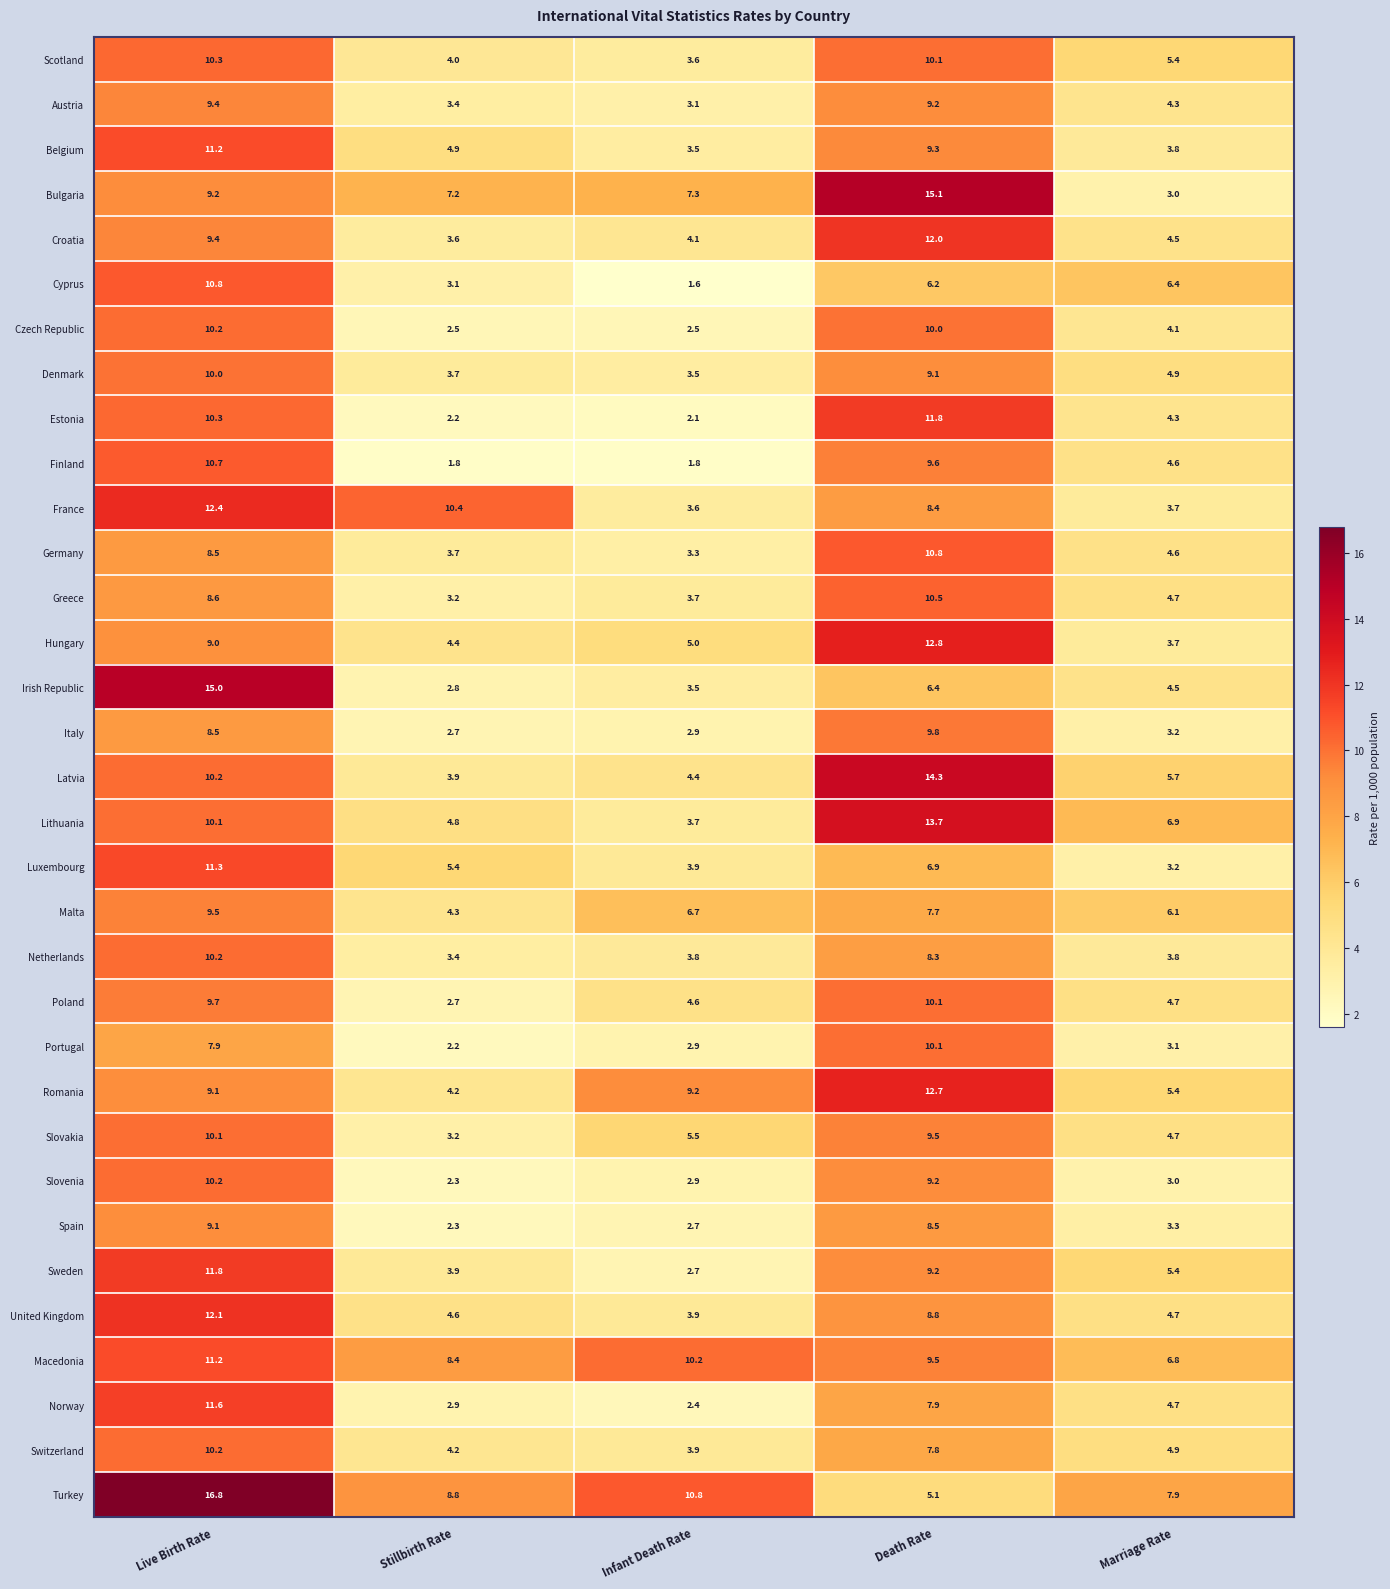

Which label corresponds to the largest value in the chart?

Live Birth Rate